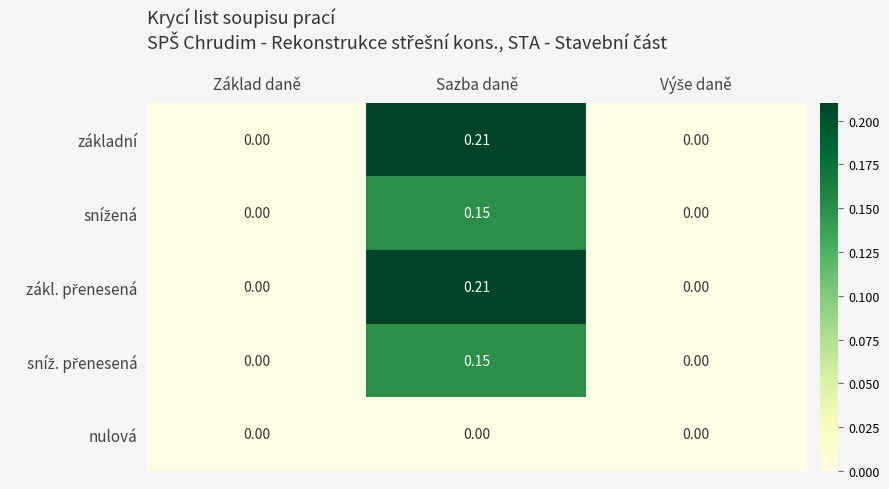

Which category has the highest value across all series?

Sazba daně